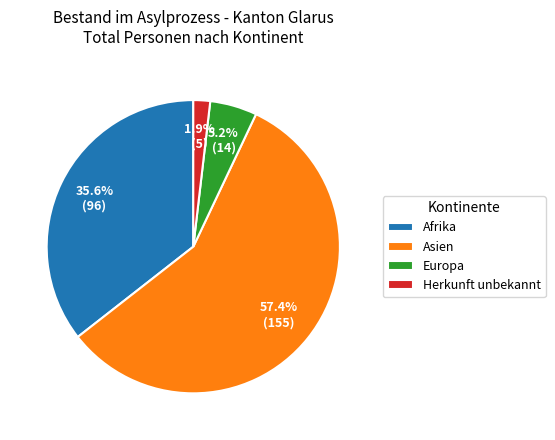

Which slice is the smallest?

Herkunft unbekannt